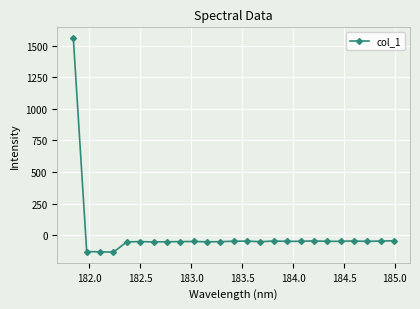

How many distinct data groups are displayed?

1